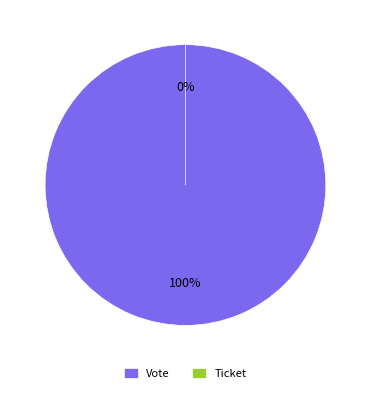

How many slices are in this pie chart?

2